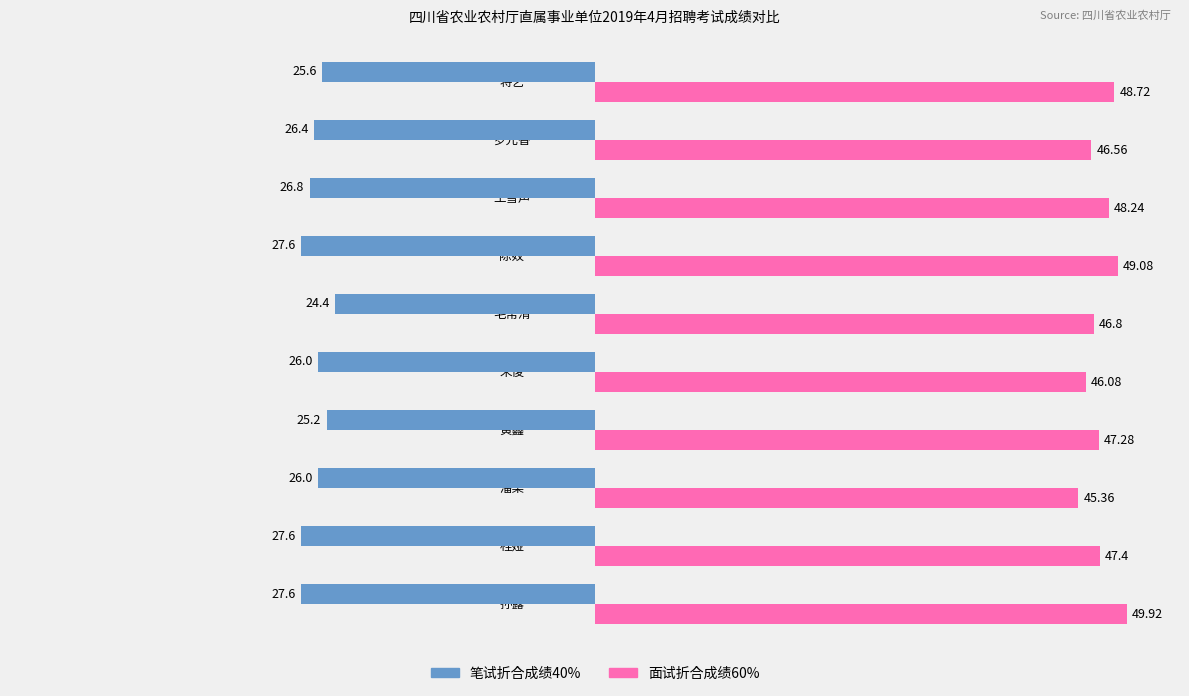

At which category does the chart reach its peak across all series?

孙露